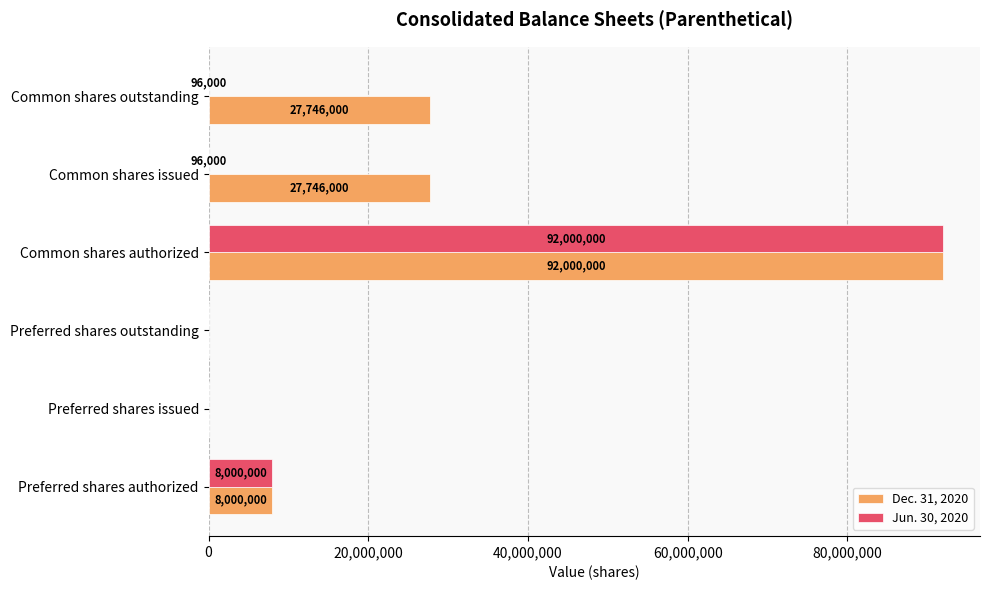

How many values in Dec. 31, 2020 are above zero?

4